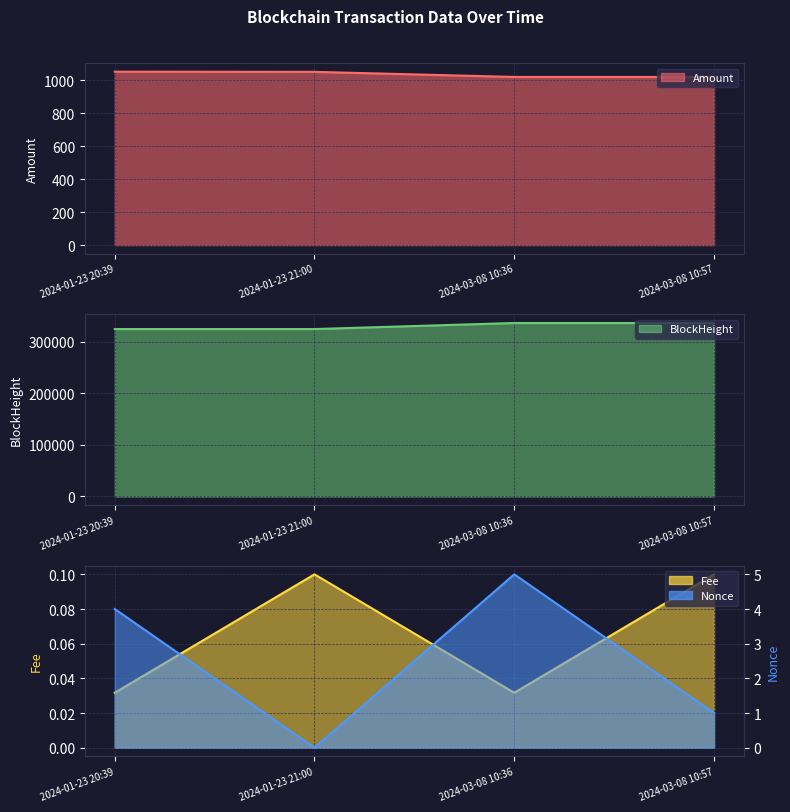

How many Nonce values are between 1 and 5?

3